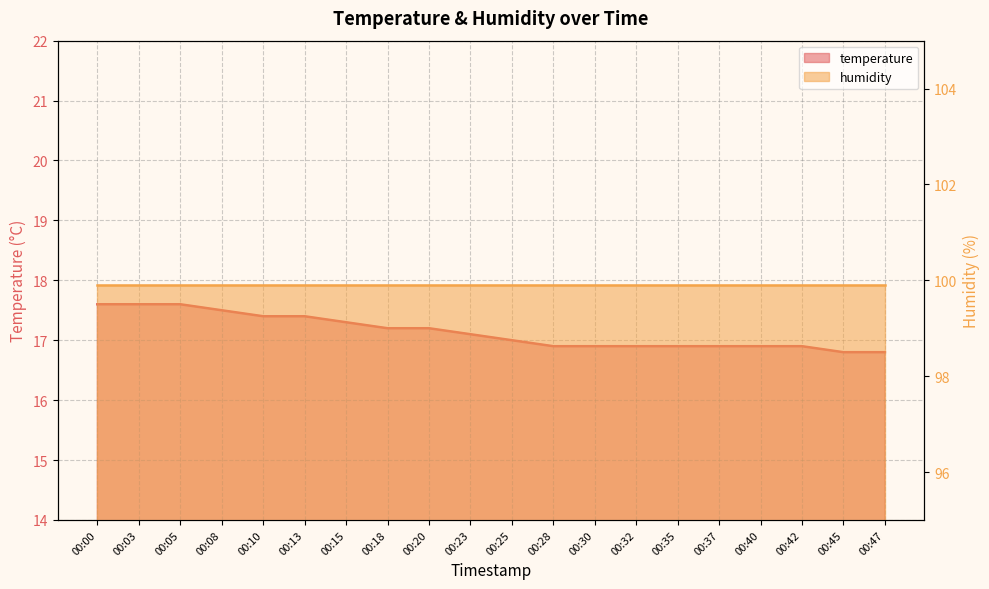

What is the sum of the values at 00:42 and 00:47?

33.7